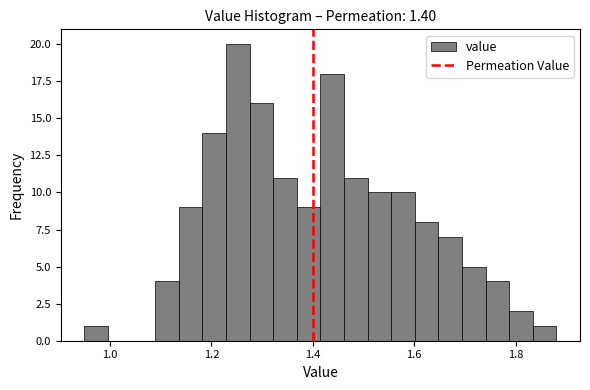

Around what value on the x-axis is the tallest bar? Give the approximate position of its centre, as read against the axis.

1.26